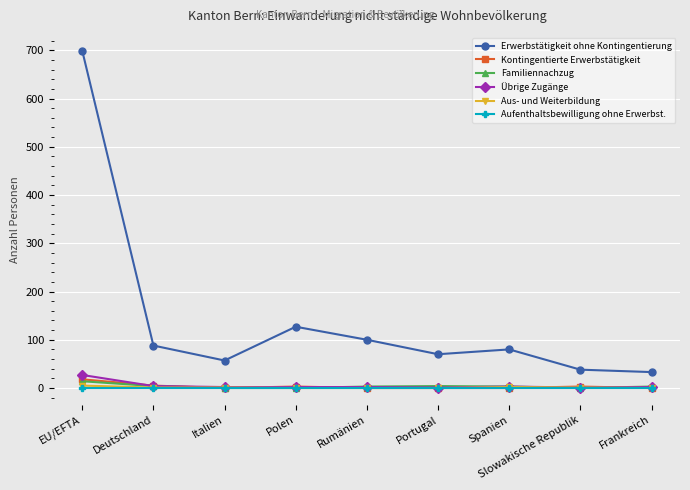

The Aufenthaltsbewilligung ohne Erwerbst. series shows 0 at EU/EFTA. True or false?

True